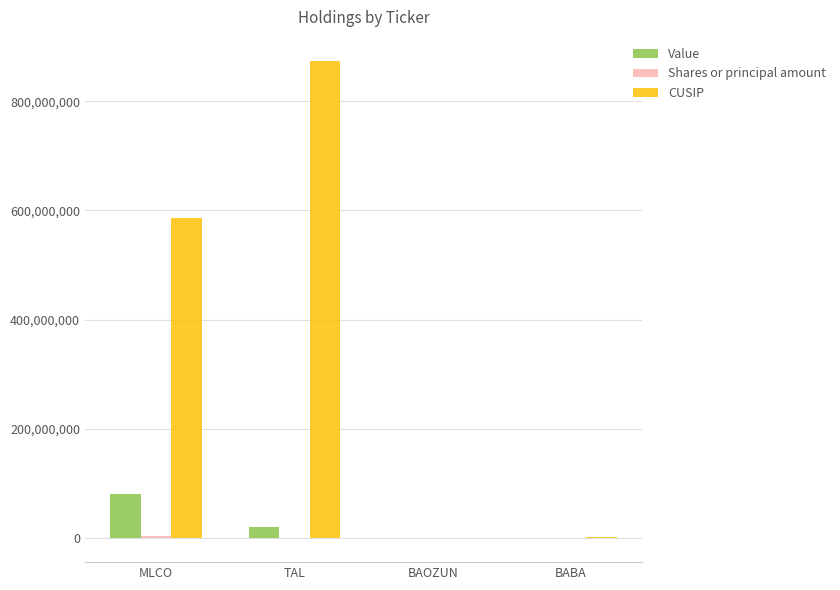

What is the sum of all CUSIP values?

1461153306